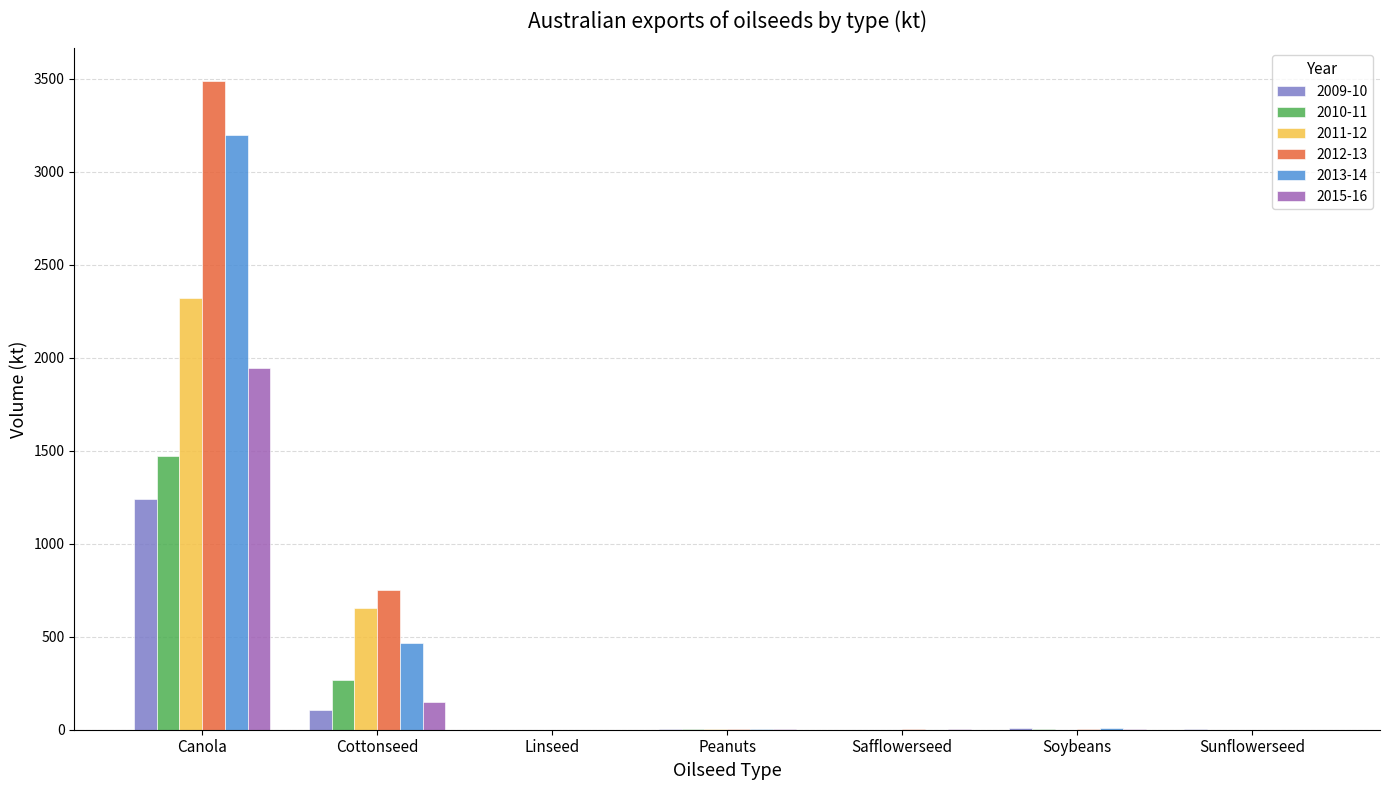

Which series changed the most between Cottonseed and Linseed?

2012-13